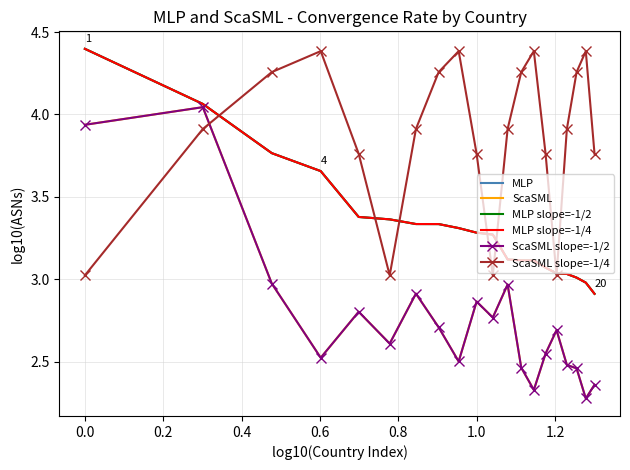

Where is the first local minimum for ScaSML?

0.4